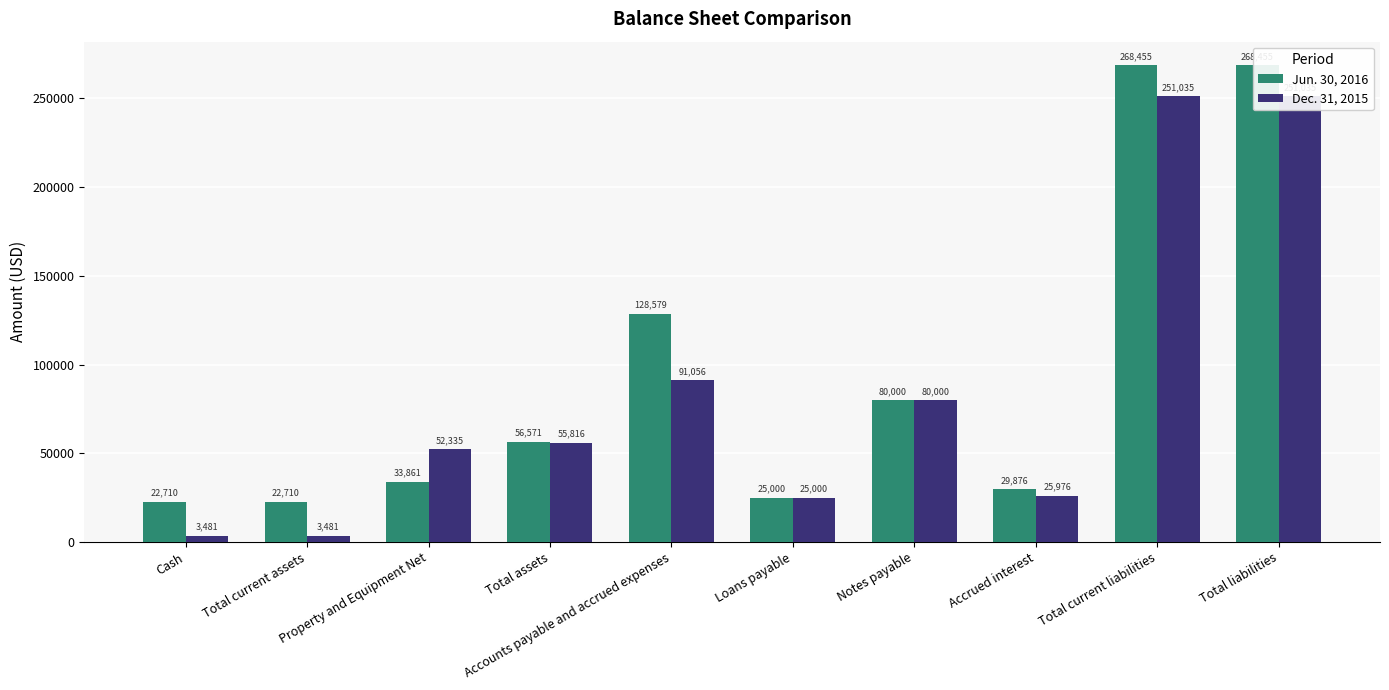

Which category has the highest value in the Jun. 30, 2016 series?

Total current liabilities